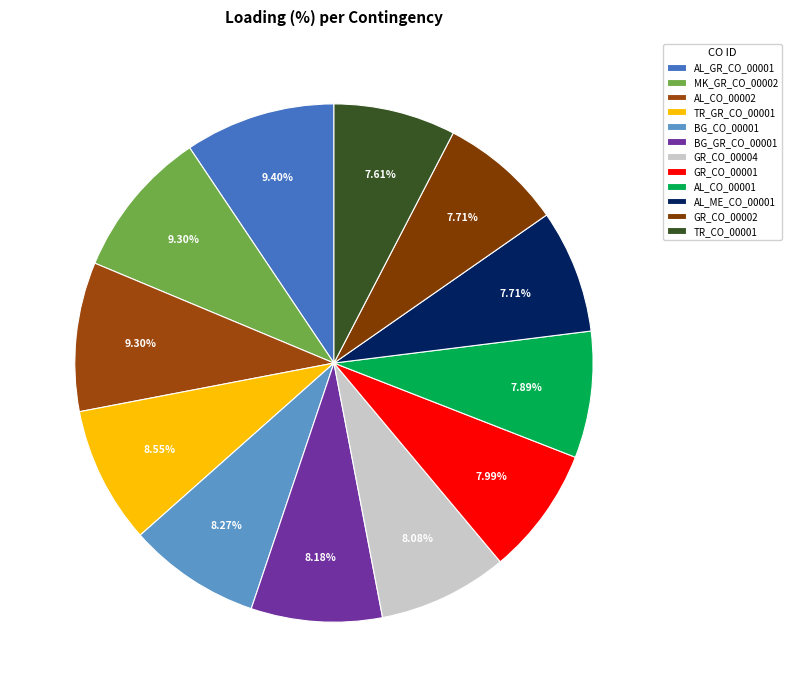

How many slices are in this pie chart?

12